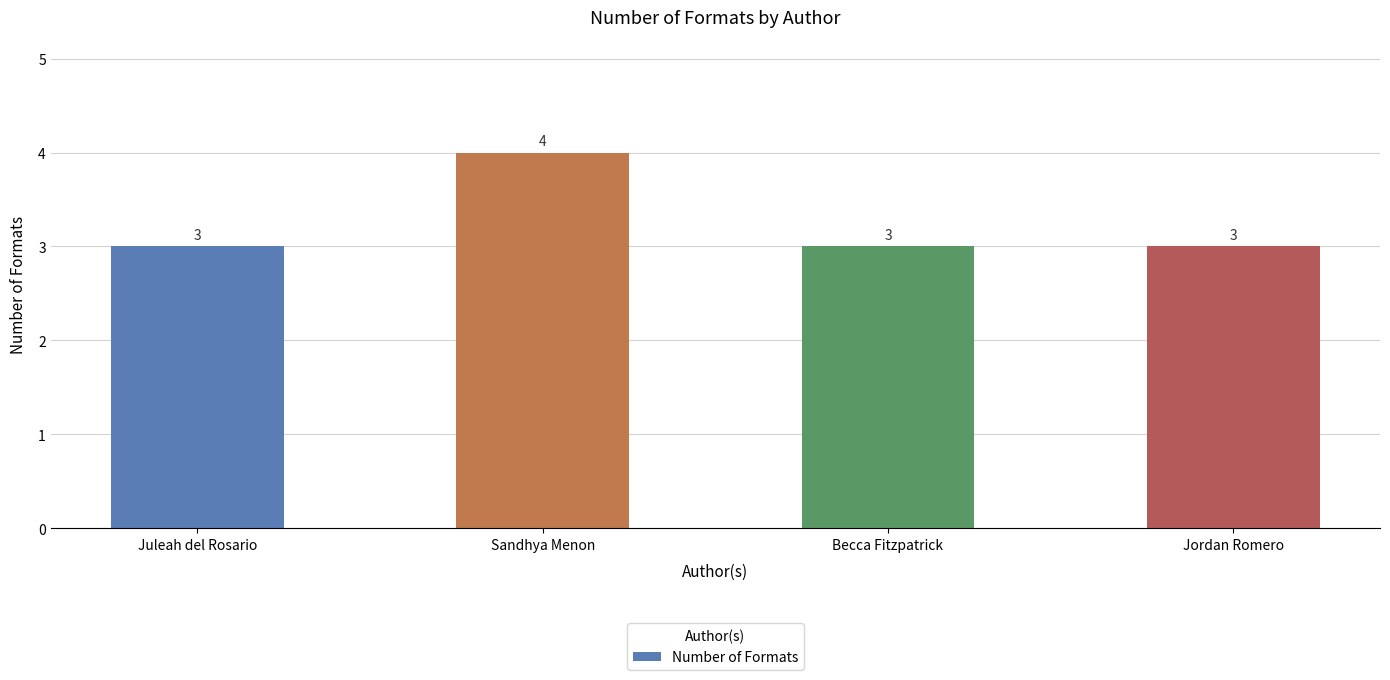

What is the difference between the maximum and minimum values?

1